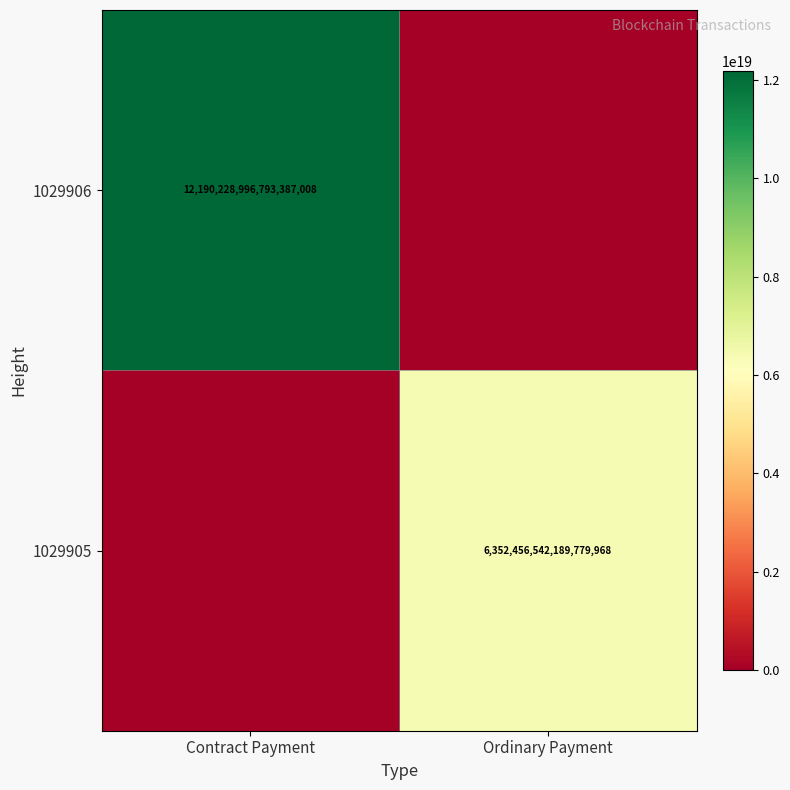

Is it true that 1029906 equals 12190228996793387008 at Contract Payment?

True